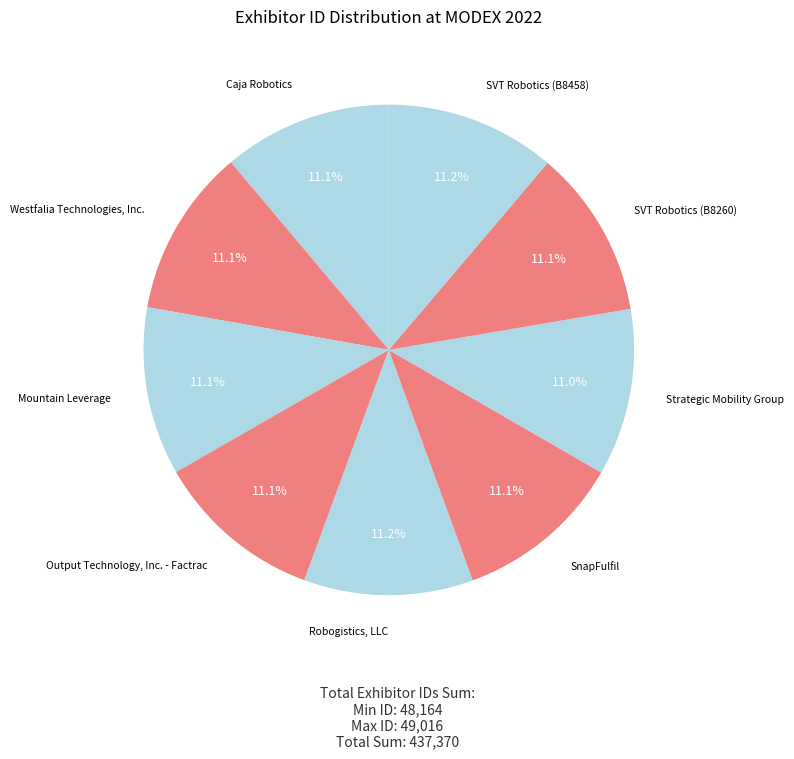

What is the ratio of the value at Mountain Leverage to the value at SnapFulfil?

1.0